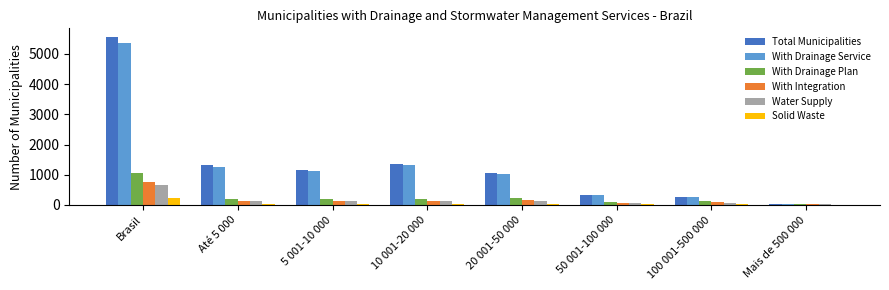

Which label corresponds to the largest value in the chart?

Brasil